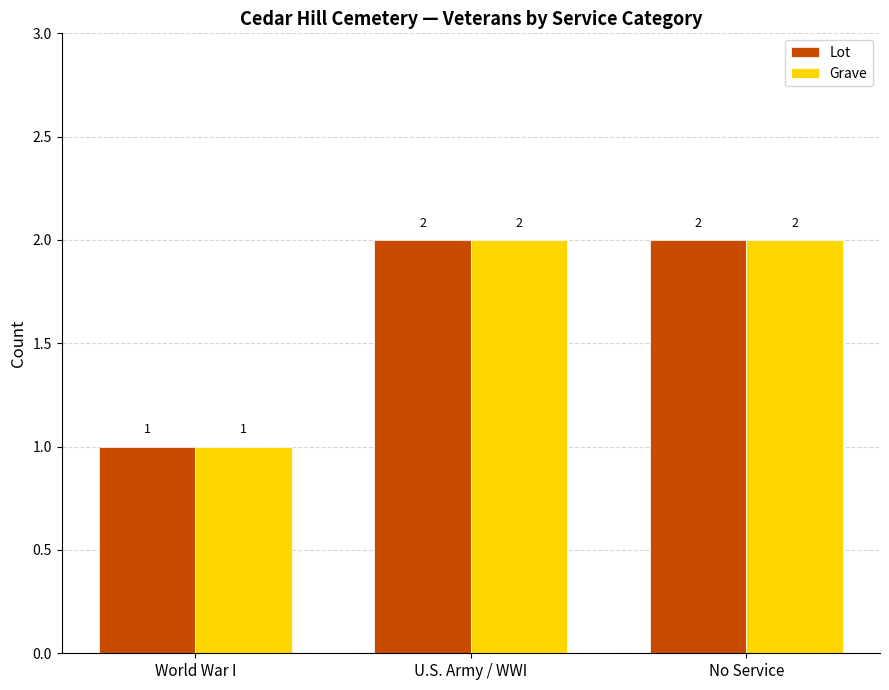

What is the label of the 2nd bar from the right?

U.S. Army / WWI